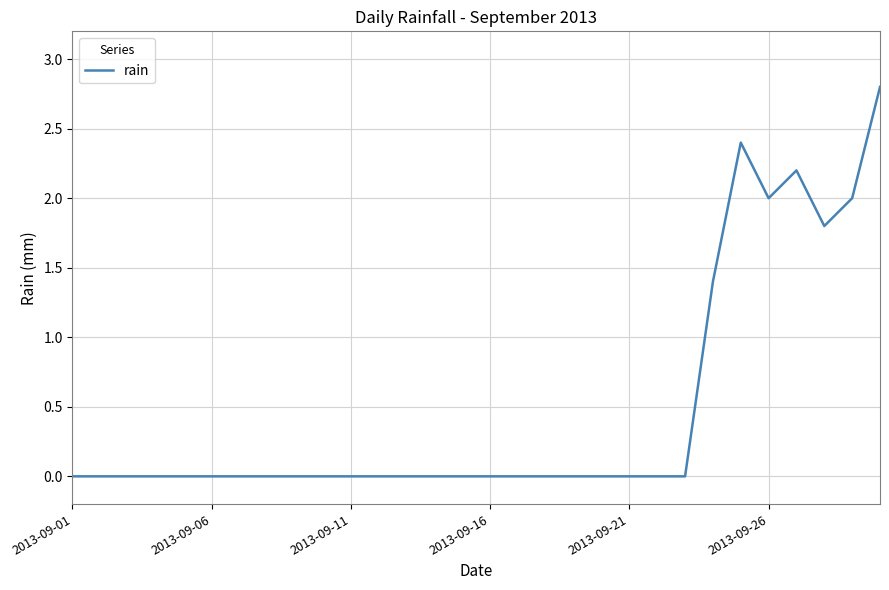

What is the difference between the maximum and minimum values?

2.8